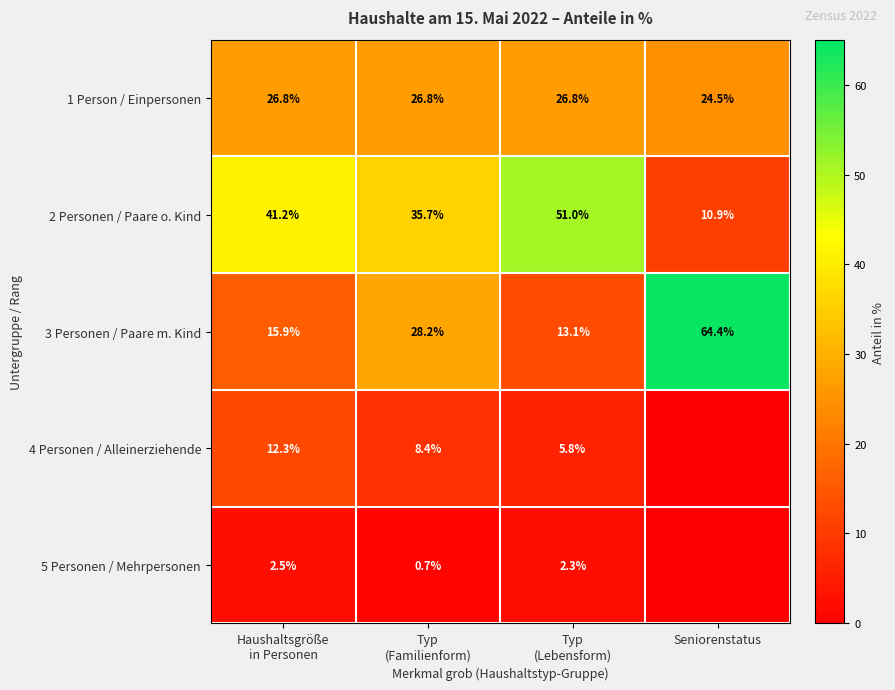

At how many categories does at least one series exceed 61?

1